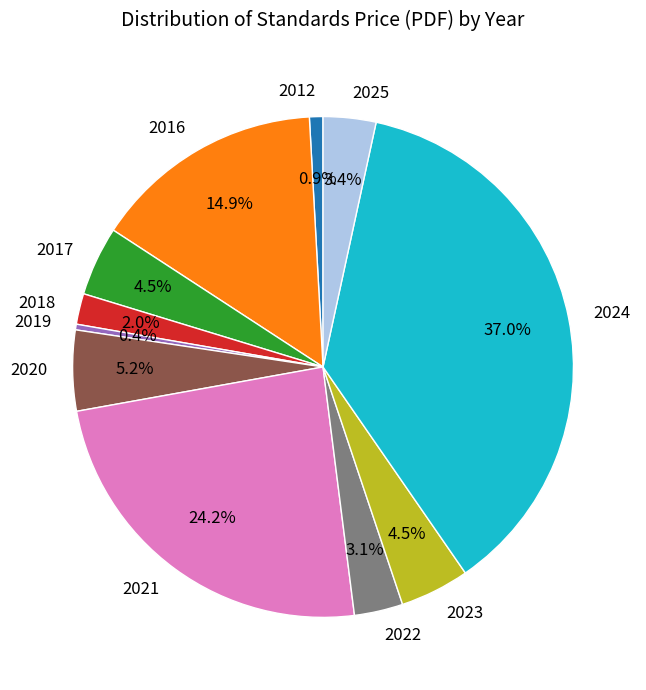

Is 2018 the majority of the pie?

No